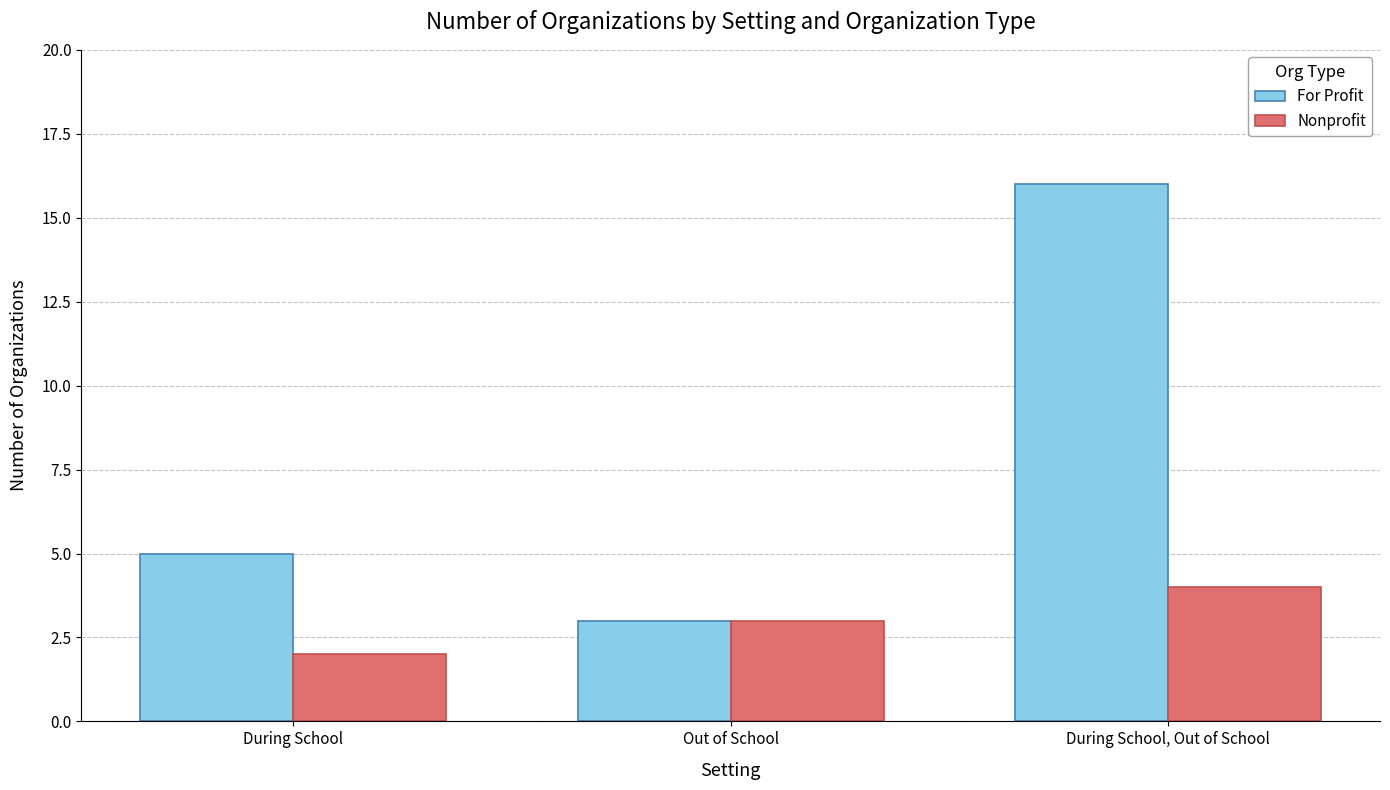

What is the spread (max minus min) of values at During School, Out of School?

12